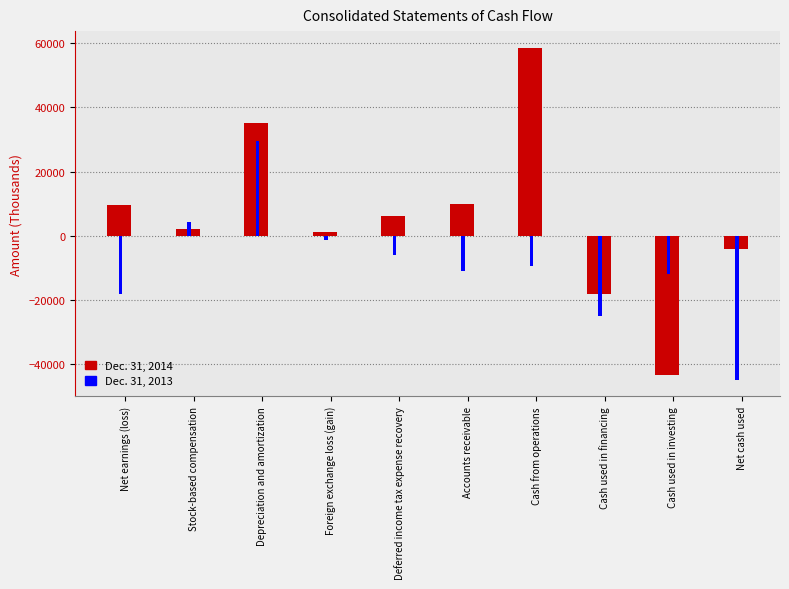

What is the value of the Dec. 31, 2014 bar at the 4th from the left?

1082